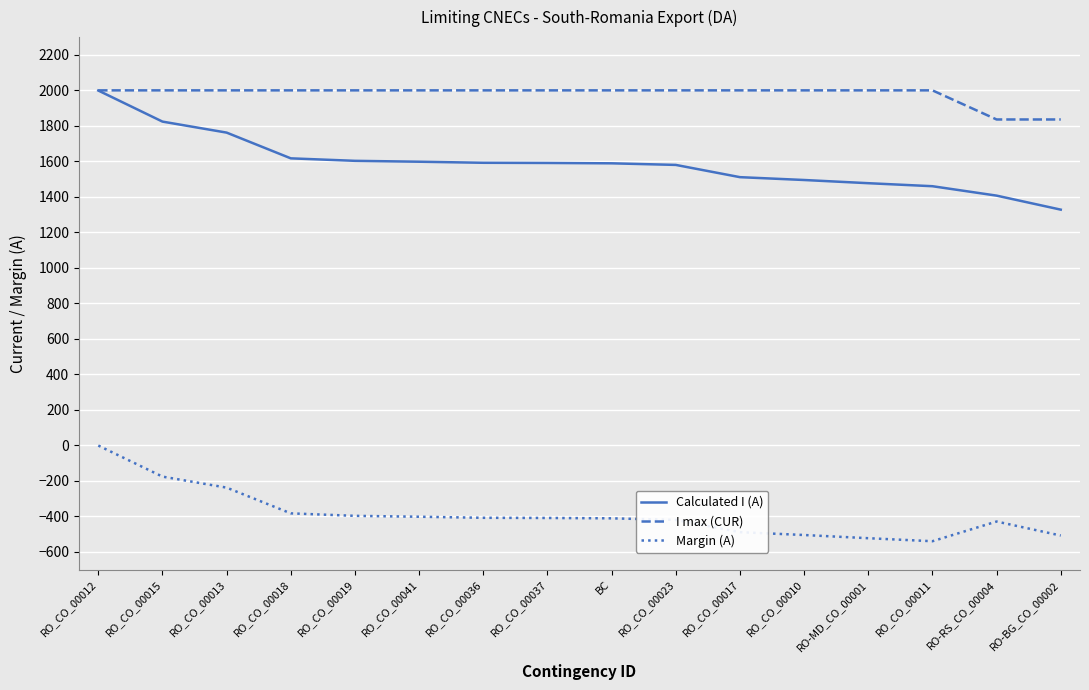

True or false: Calculated I (A) and Margin (A) cross at least once.

False